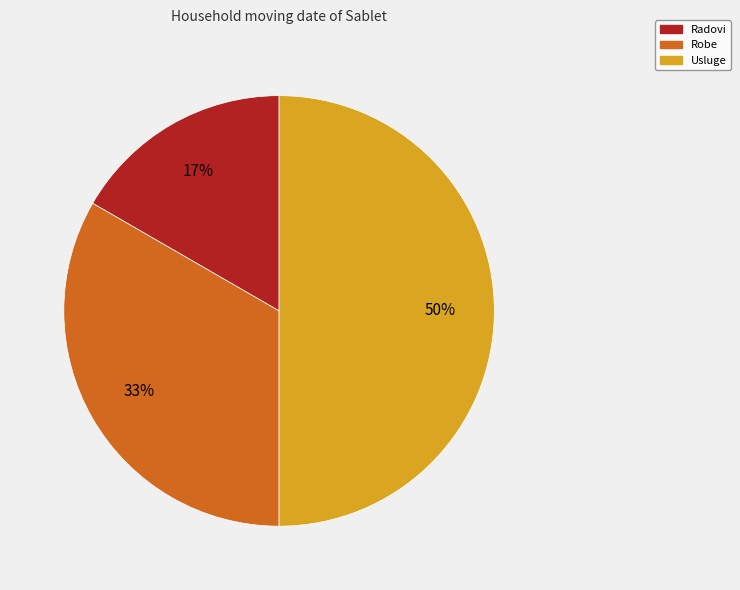

To the nearest percent, what is the difference between the largest and smallest slice percentages?

33%